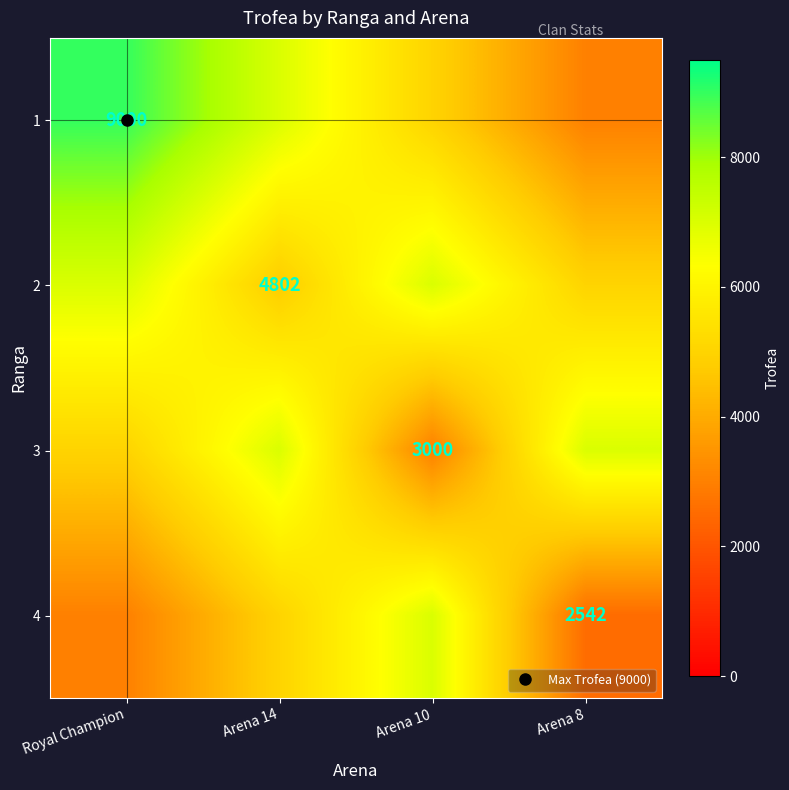

List the series in order of their peak value, lowest first.

2, 3, 4, 1